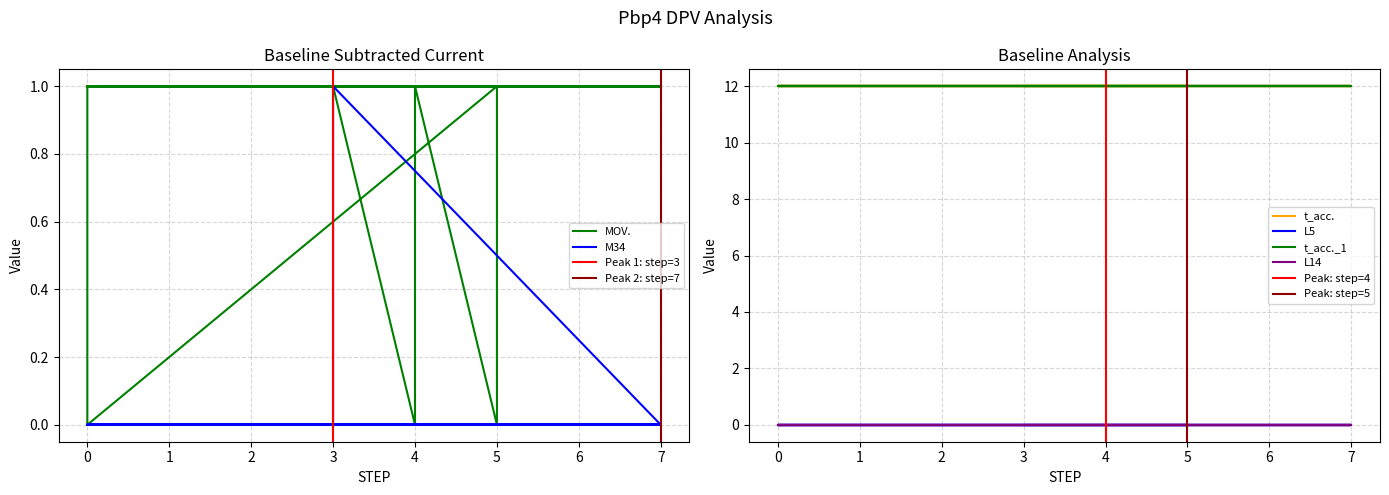

True or false: t_acc. and t_acc._1 intersect in this chart.

False